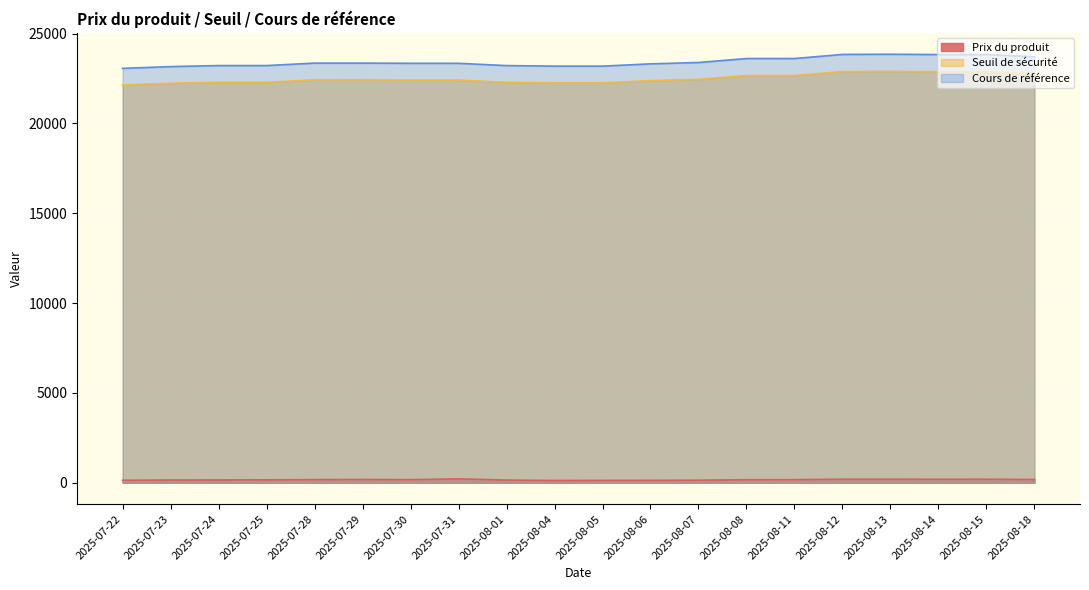

Which series has the largest range (max minus min)?

Cours de référence